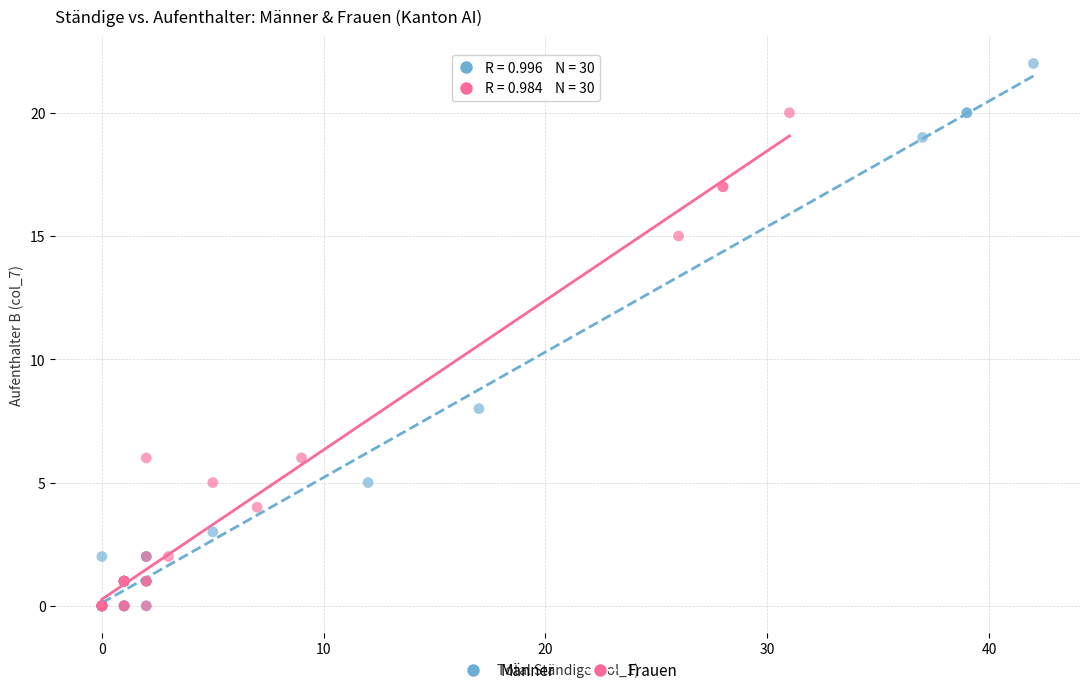

Which series reaches the maximum Y coordinate?

Männer